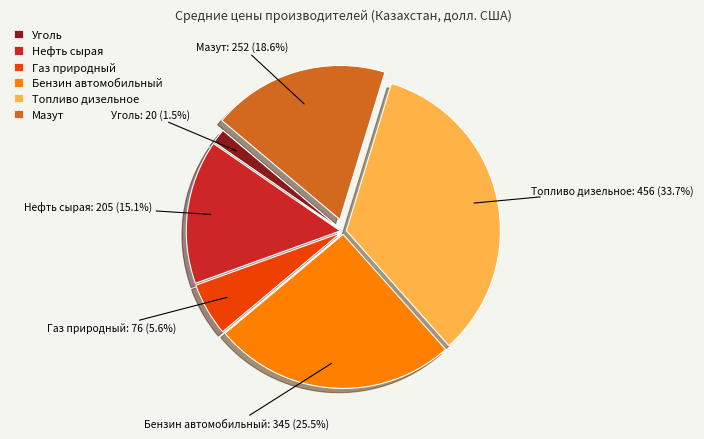

Which category has the smallest portion of the pie?

Уголь